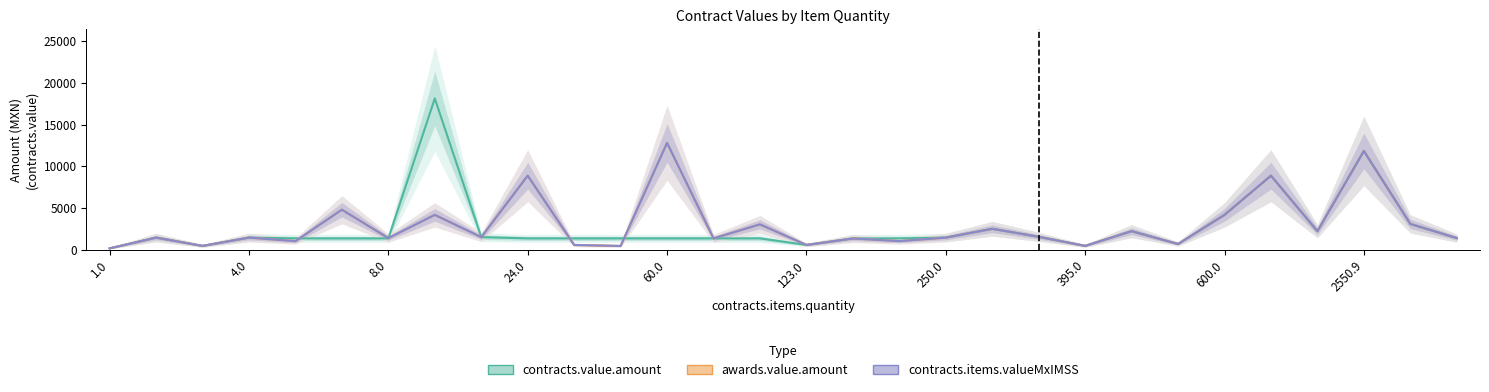

The awards.value.amount series shows 11836.2 at 2550.9. True or false?

True